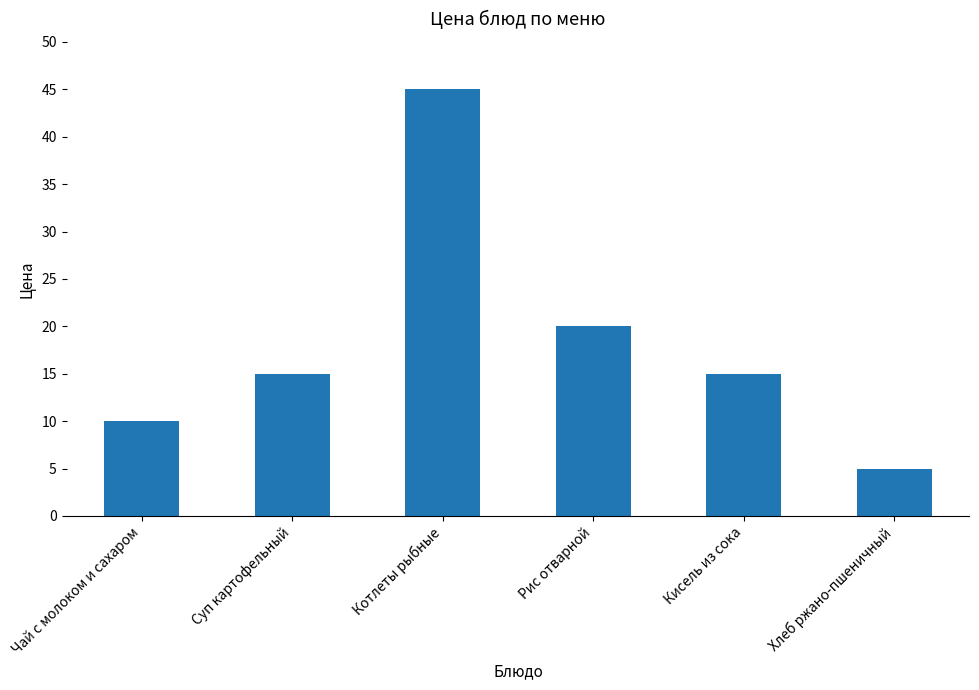

What is the label of the 3rd bar from the right?

Рис отварной